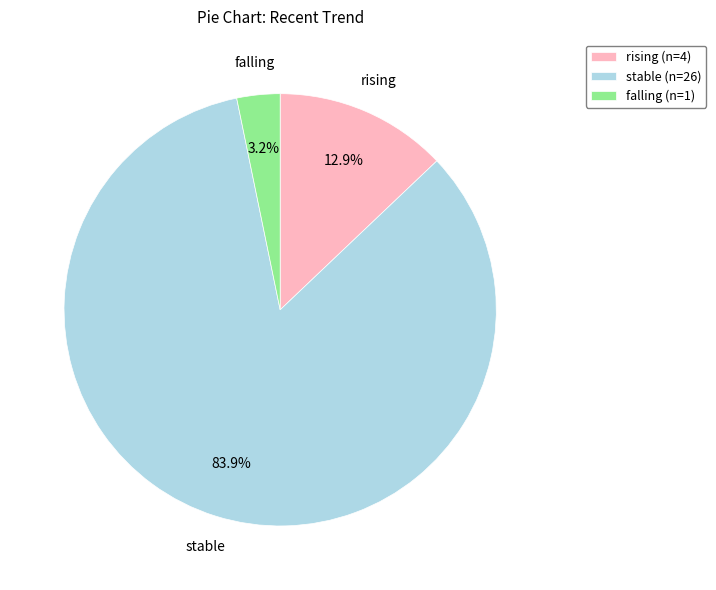

What is the majority slice?

stable